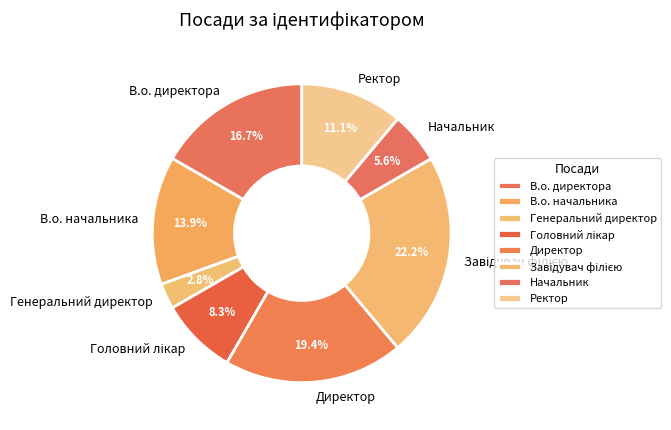

What is the smallest slice in the pie chart?

Генеральний директор